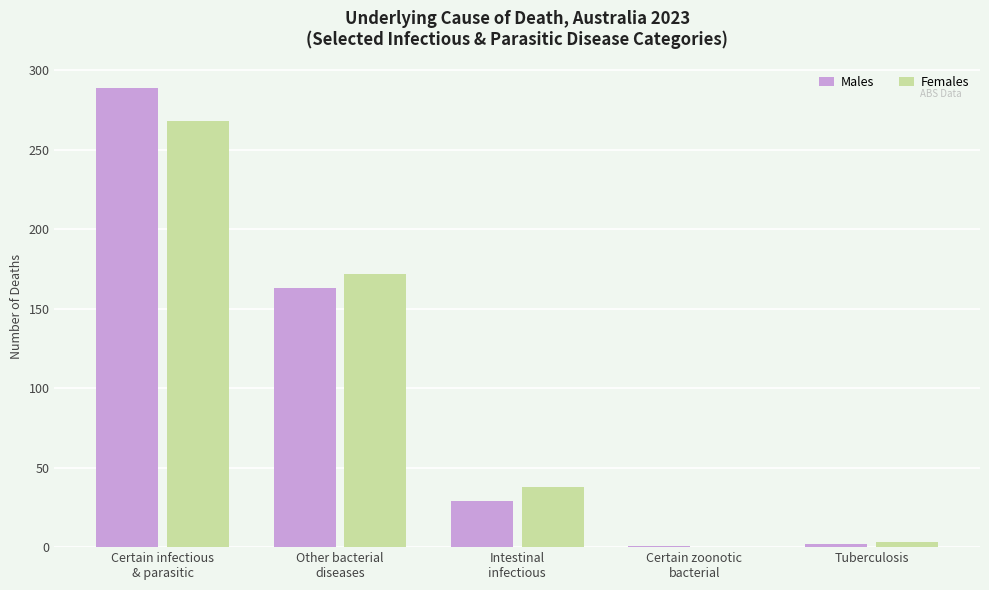

Between Certain infectious
& parasitic and Intestinal
infectious, which series saw the biggest shift?

Males